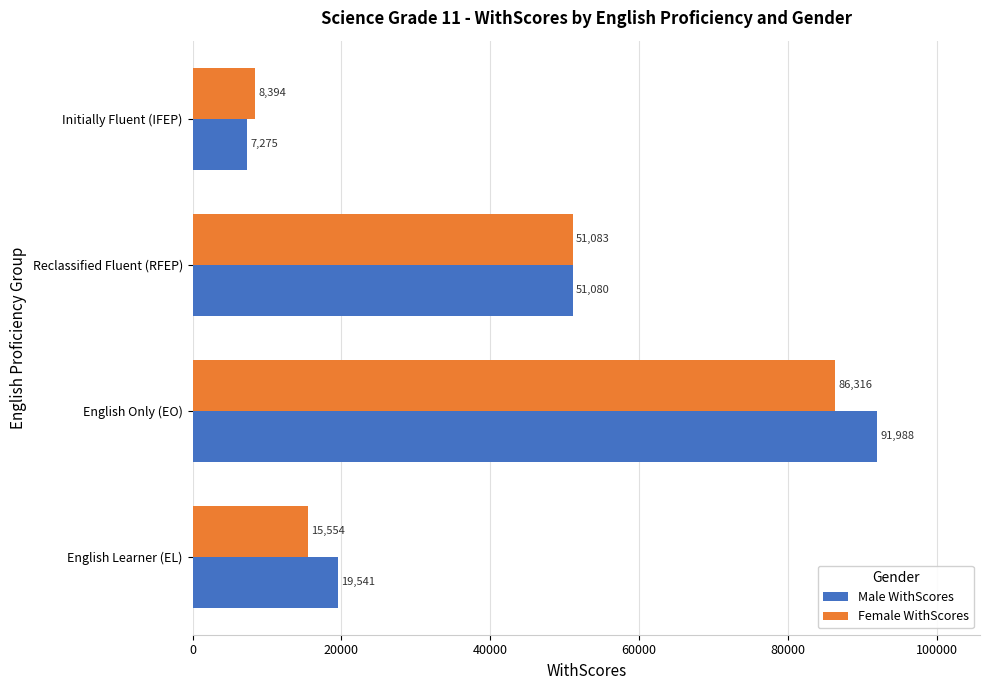

What are all the series names shown in the legend?

Male WithScores, Female WithScores